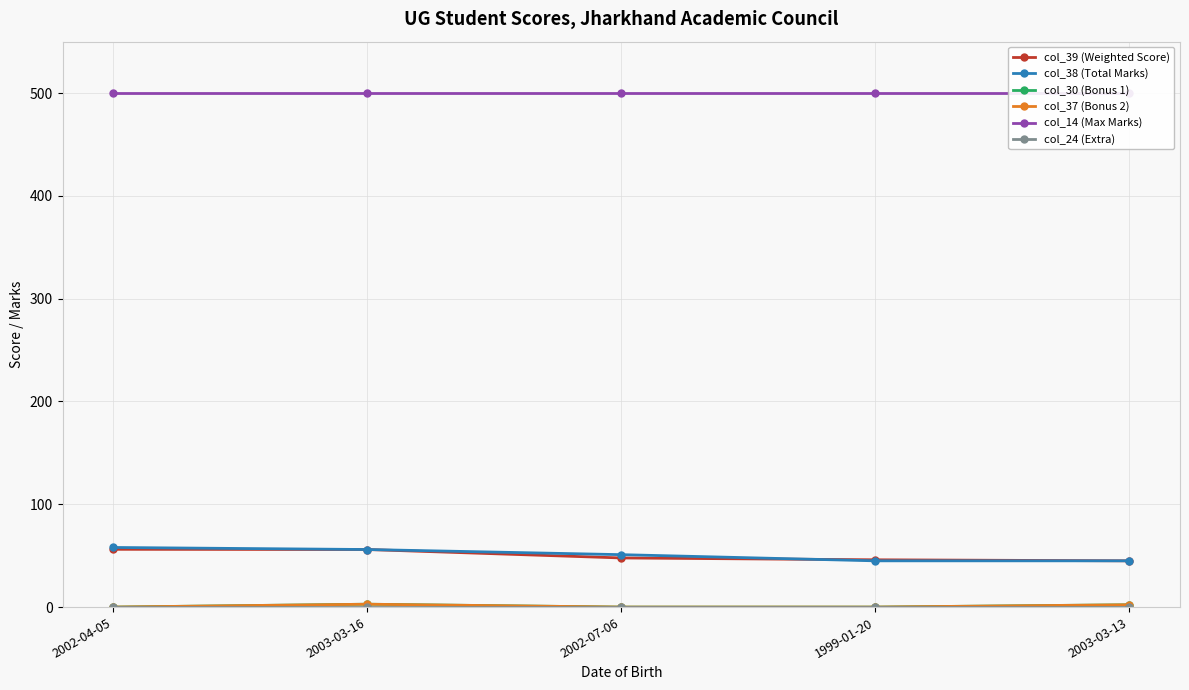

What is the difference between the maximum and minimum values in the col_39 (Weighted Score) series?

11.2